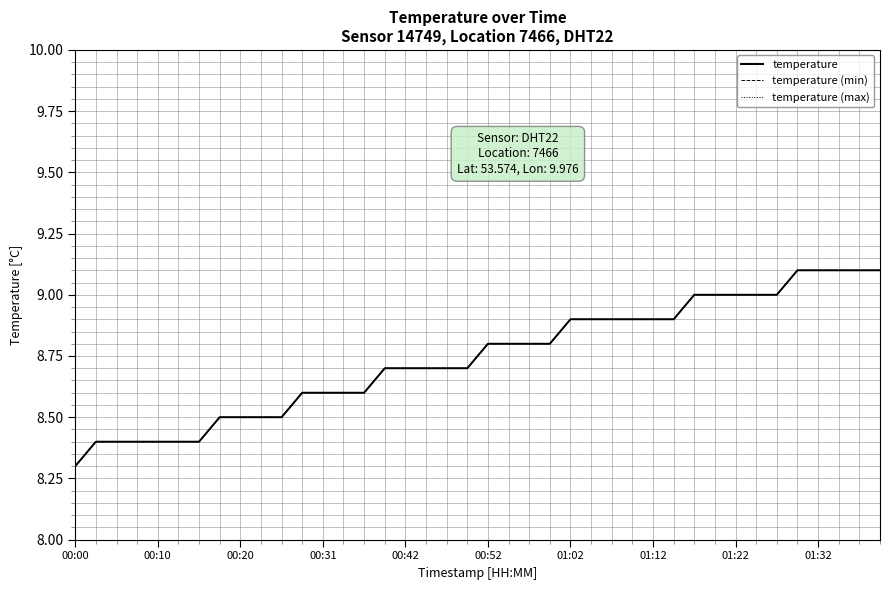

Reading left to right, what are all the values shown in this chart?

temperature: 8.3	8.4	8.4	8.4	8.4	8.4	8.4	8.5	8.5	8.5	8.5	8.6	8.6	8.6	8.6	8.7	8.7	8.7	8.7	8.7	8.8	8.8	8.8	8.8	8.9	8.9	8.9	8.9	8.9	8.9	9.0	9.0	9.0	9.0	9.0	9.1	9.1	9.1	9.1	9.1
temperature (min): 8.3	8.4	8.4	8.4	8.4	8.4	8.4	8.5	8.5	8.5	8.5	8.6	8.6	8.6	8.6	8.7	8.7	8.7	8.7	8.7	8.8	8.8	8.8	8.8	8.9	8.9	8.9	8.9	8.9	8.9	9.0	9.0	9.0	9.0	9.0	9.1	9.1	9.1	9.1	9.1
temperature (max): 8.3	8.4	8.4	8.4	8.4	8.4	8.4	8.5	8.5	8.5	8.5	8.6	8.6	8.6	8.6	8.7	8.7	8.7	8.7	8.7	8.8	8.8	8.8	8.8	8.9	8.9	8.9	8.9	8.9	8.9	9.0	9.0	9.0	9.0	9.0	9.1	9.1	9.1	9.1	9.1